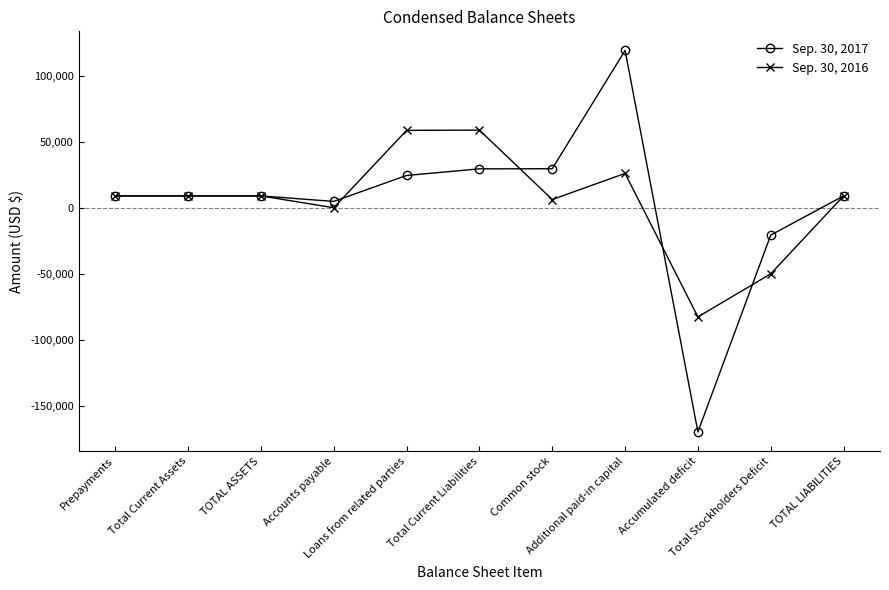

What position from the right is TOTAL LIABILITIES?

1